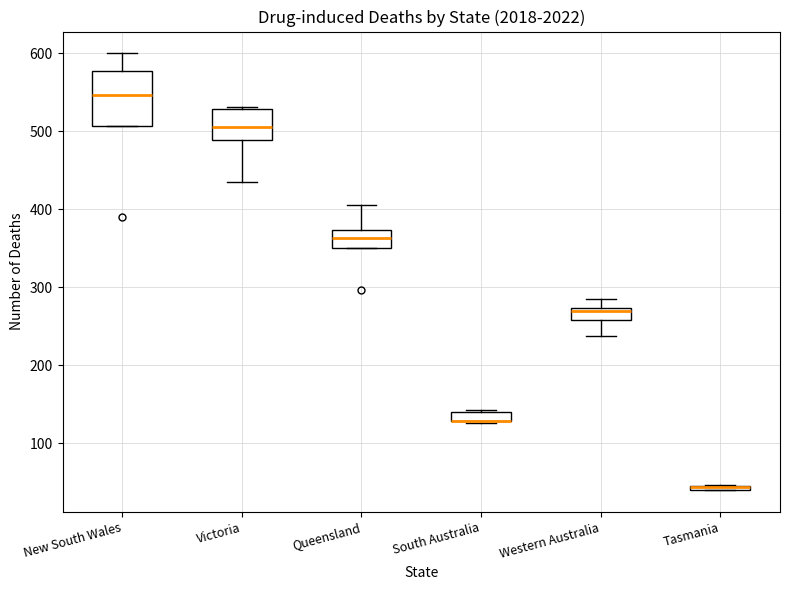

Comparing the boxes themselves (not the whiskers), which one is the tallest?

New South Wales